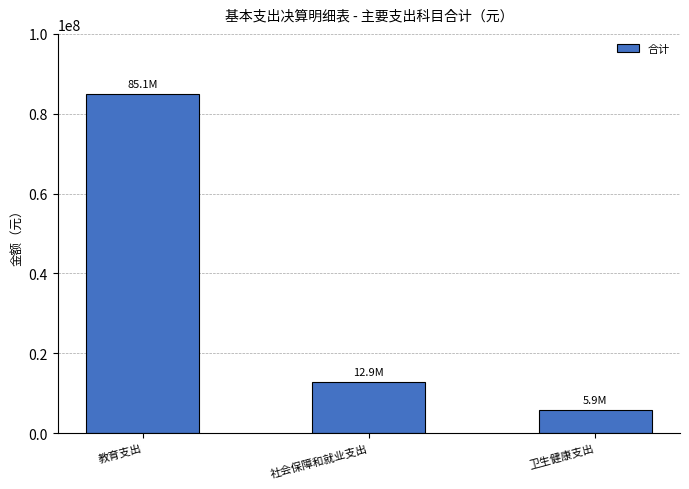

What is the difference between the values at 教育支出 and 社会保障和就业支出?

72156751.7